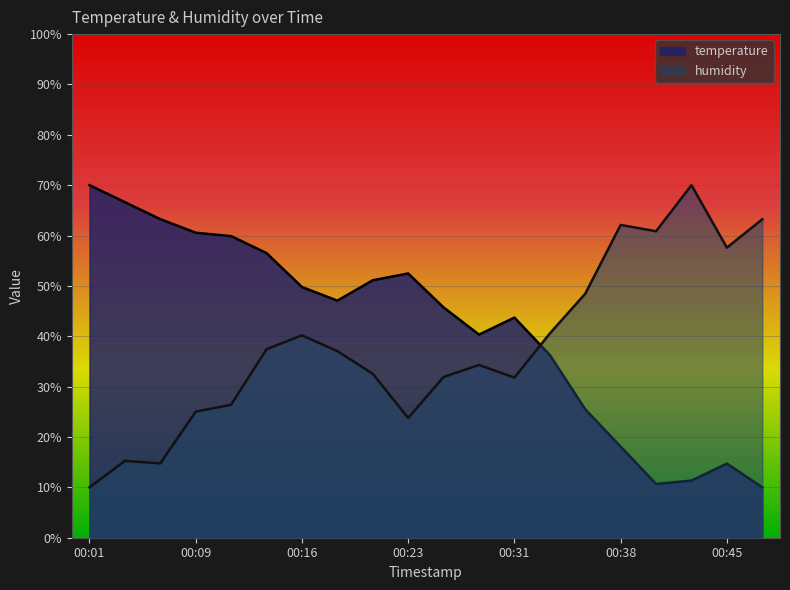

At which label does temperature reach its minimum?

00:48